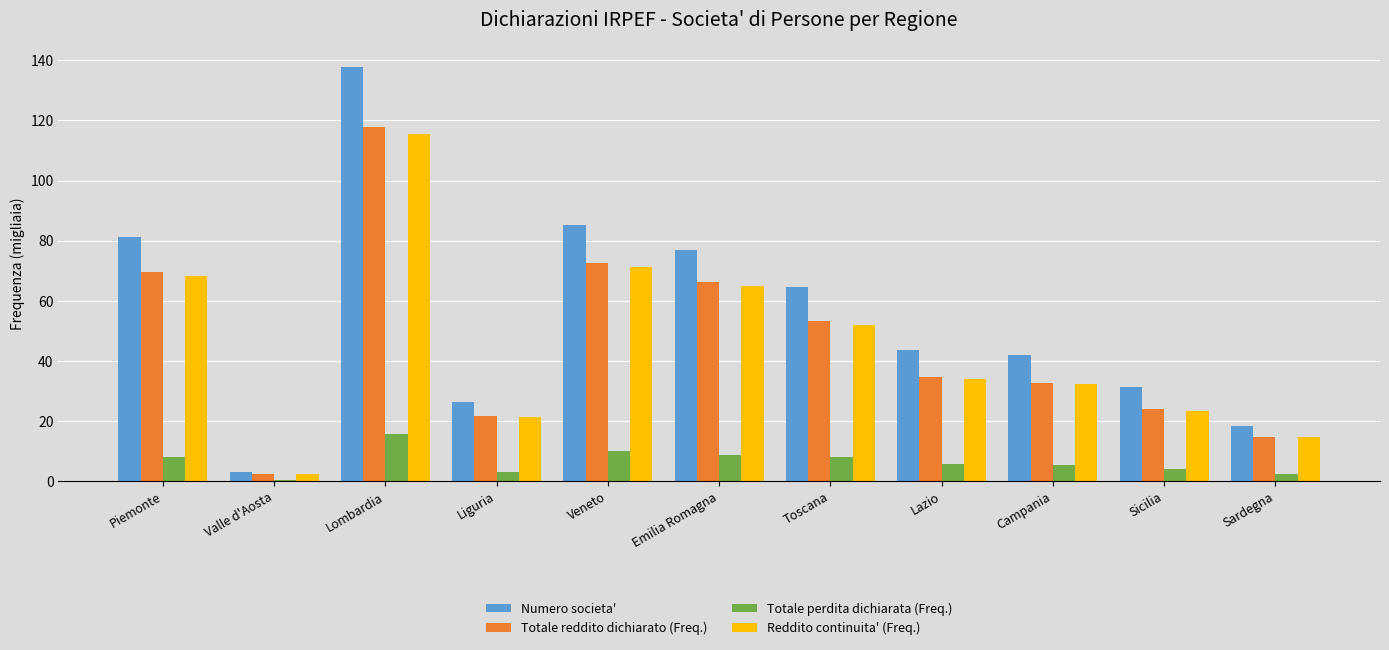

The Reddito continuita' (Freq.) series shows 2.5 at Valle d'Aosta. True or false?

True